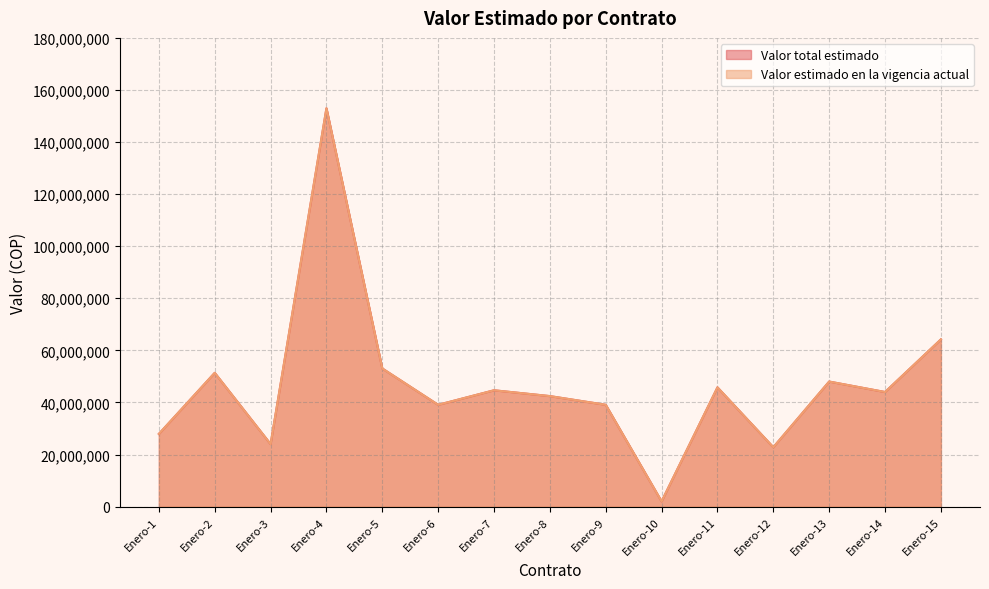

At which category does Valor estimado en la vigencia actual reach its first local valley?

Enero-3